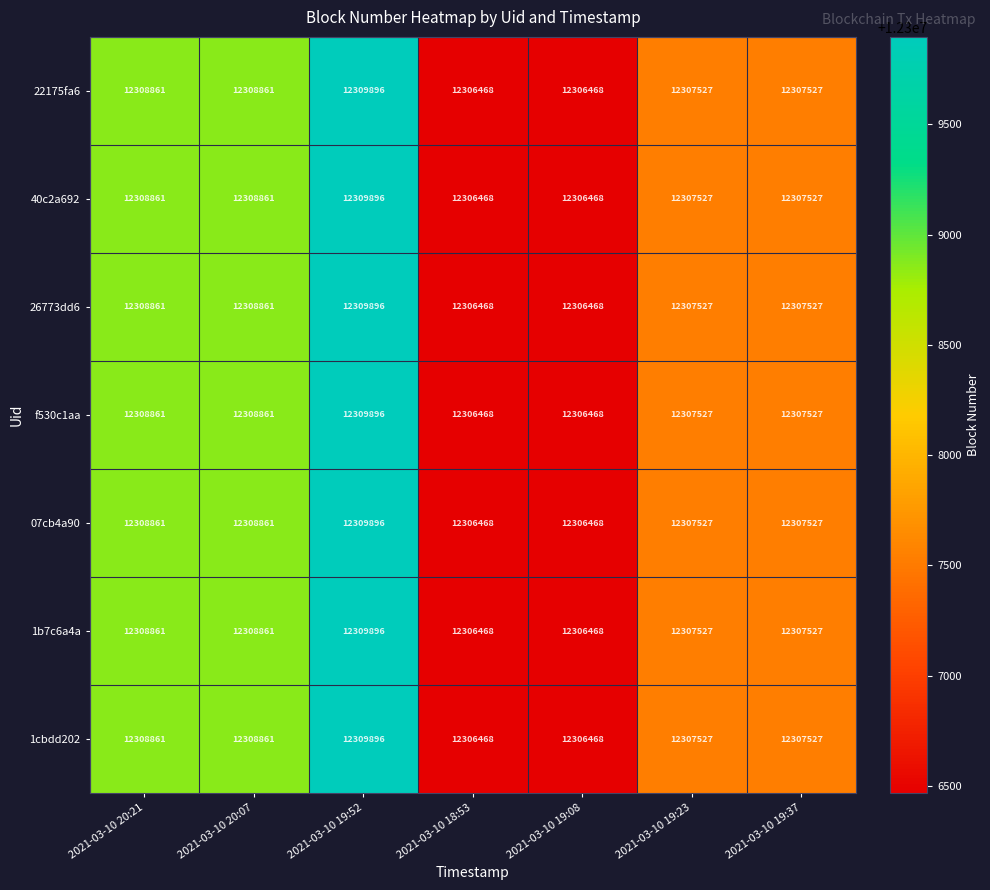

True or false: 07cb4a90 has a value of 12306468 at 2021-03-10 19:08.

True